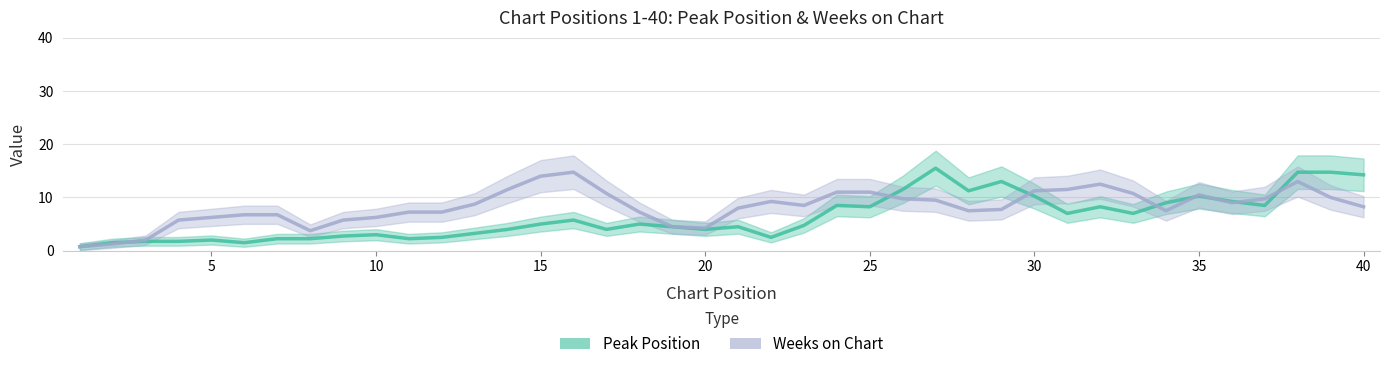

What is the sum of all Peak Position values?

252.8